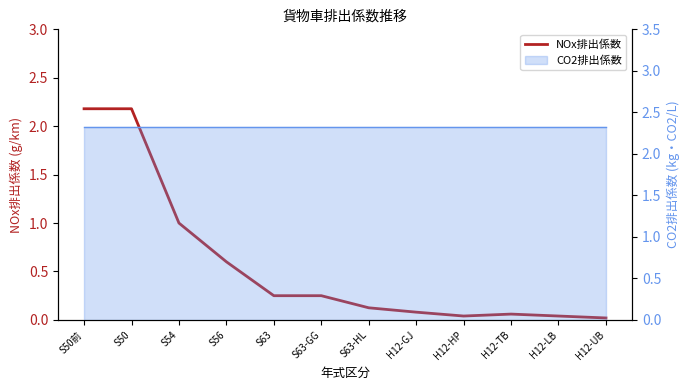

What is the value of the 10th point from the left?

0.1